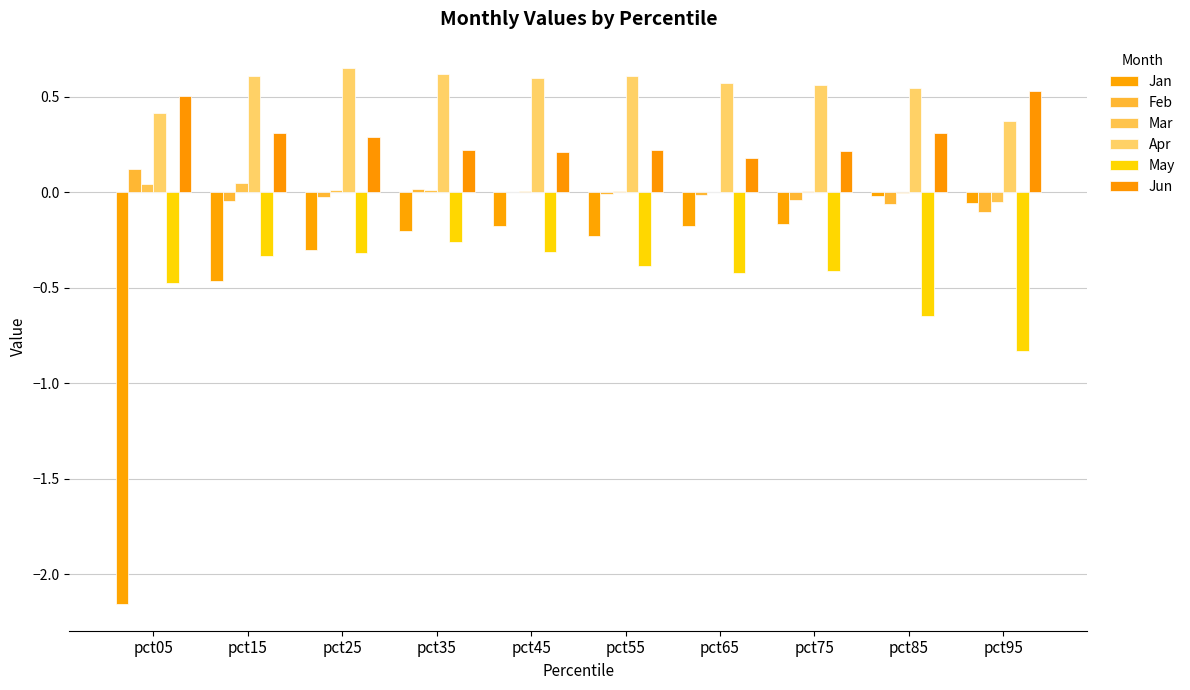

At pct45, list the series in order from largest to smallest.

Apr, Jun, Mar, Feb, Jan, May